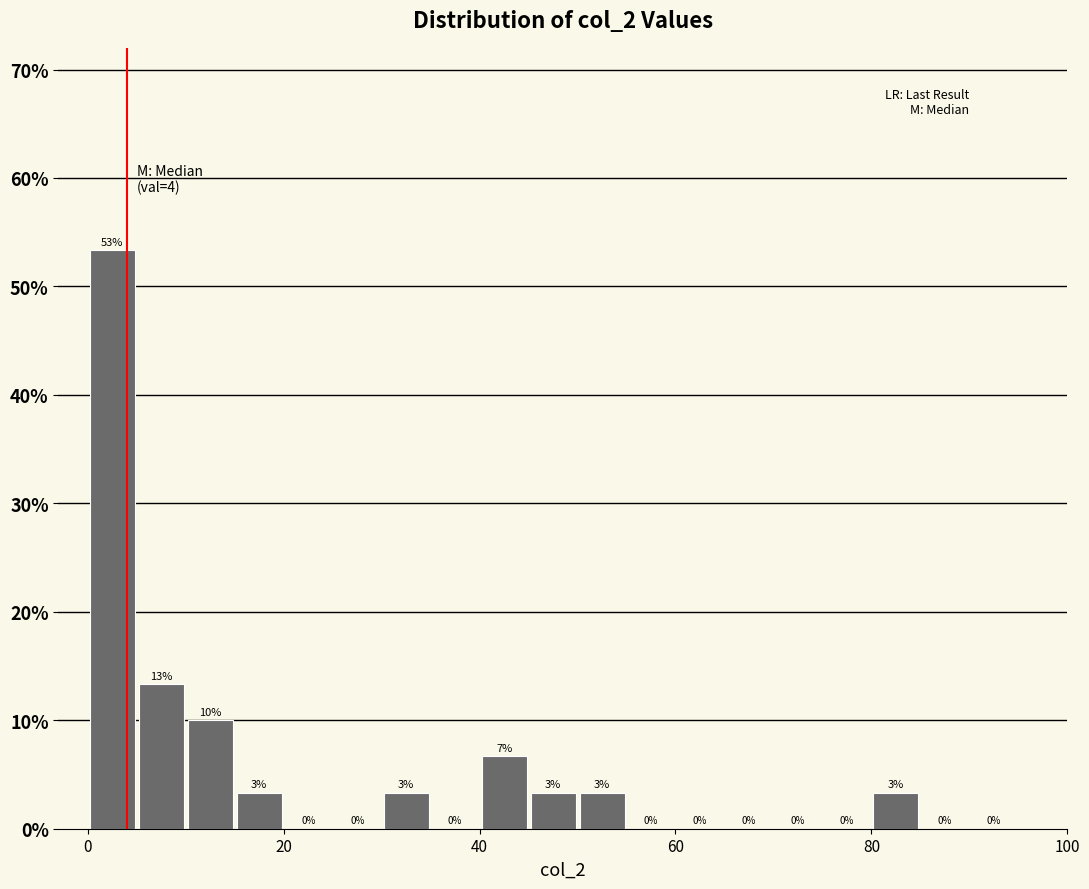

Read against the x-axis, roughly where is the centre of the tallest bar?

2